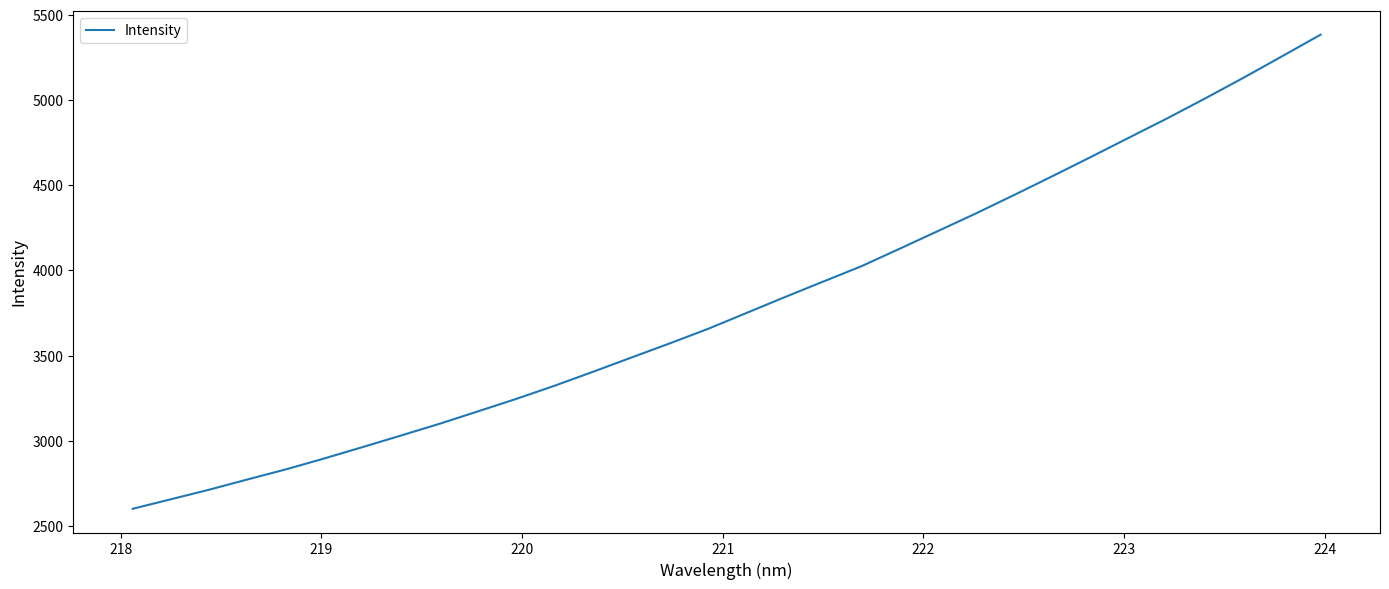

What is the difference between the maximum and minimum values?

2783.8